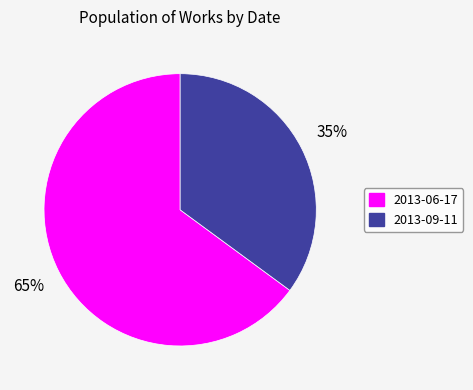

The 2013-09-11 slice represents 50% of the pie. True or false?

False